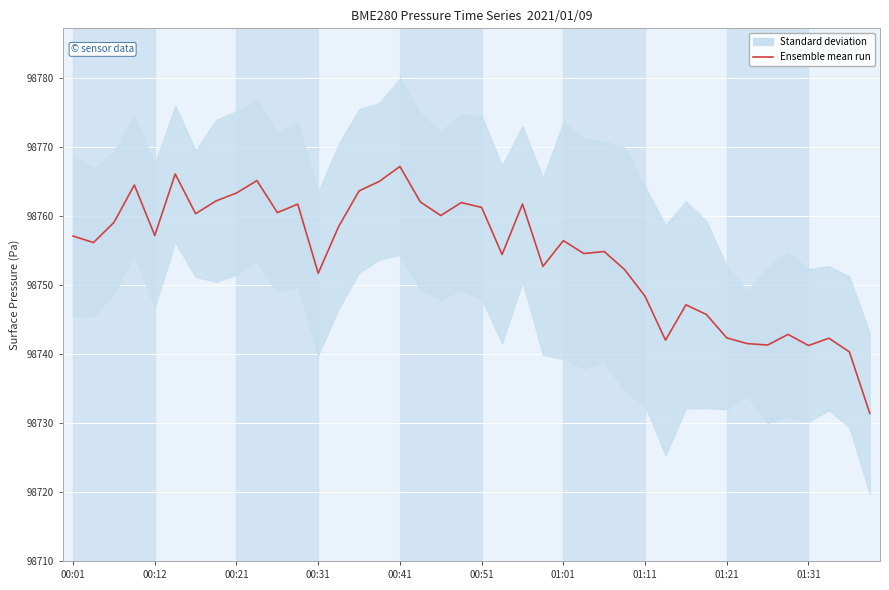

Approximately how many times larger is the value at 00:01 compared to 21?

1.0